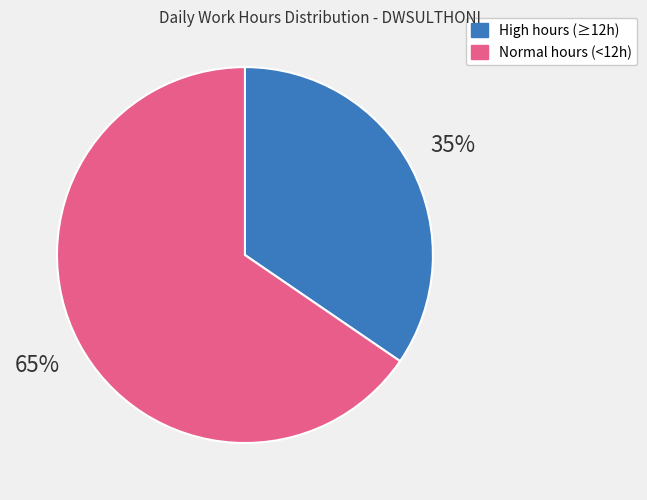

To the nearest percent, what is the average slice percentage?

50%